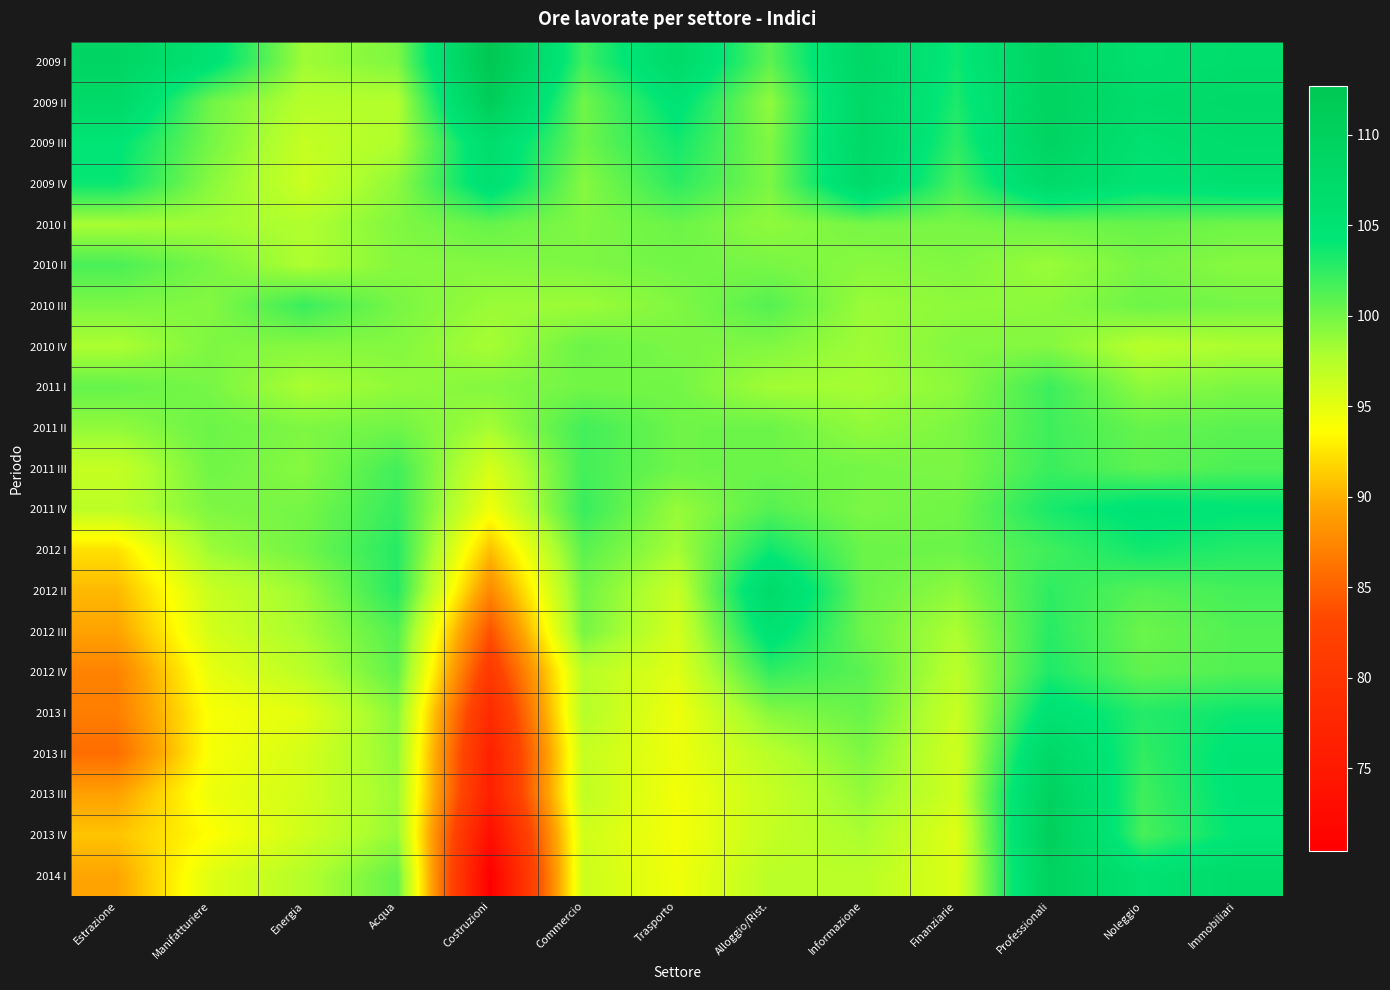

How many categories are shown in the chart?

13